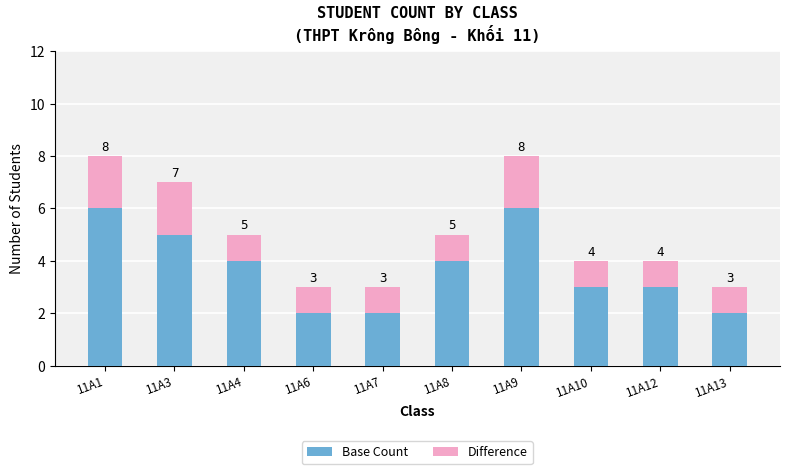

Reading left to right, what are the values for Base Count?

11A1=6	11A3=5	11A4=4	11A6=2	11A7=2	11A8=4	11A9=6	11A10=3	11A12=3	11A13=2